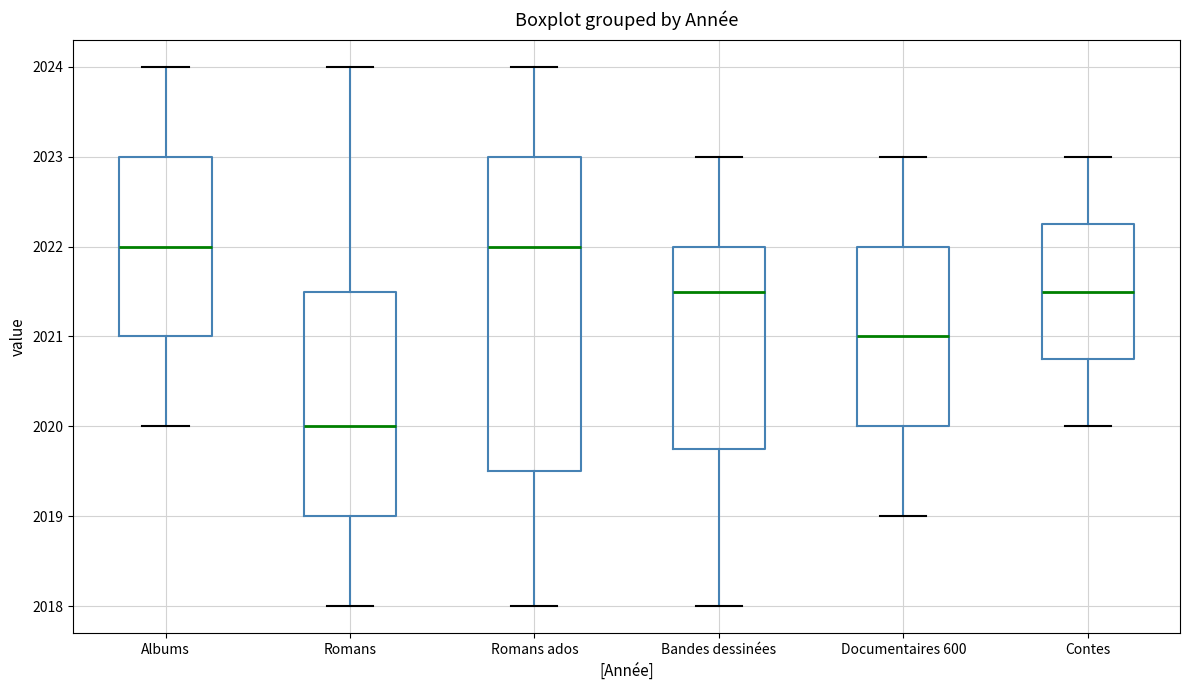

Reading left to right, transcribe this box plot: for each box, give where its median line is, the range the box spans, and where its two whiskers end, as read against the y-axis. The values are not printed on the chart, so give them approximately, as read against the axis.

Albums: median 2022.0, box 2021.0 to 2023.0, whiskers 2020.0 to 2024.0
Romans: median 2020.0, box 2019.0 to 2021.5, whiskers 2018.0 to 2024.0
Romans ados: median 2022.0, box 2019.5 to 2023.0, whiskers 2018.0 to 2024.0
Bandes dessinées: median 2021.5, box 2019.8 to 2022.0, whiskers 2018.0 to 2023.0
Documentaires 600: median 2021.0, box 2020.0 to 2022.0, whiskers 2019.0 to 2023.0
Contes: median 2021.5, box 2020.8 to 2022.3, whiskers 2020.0 to 2023.0